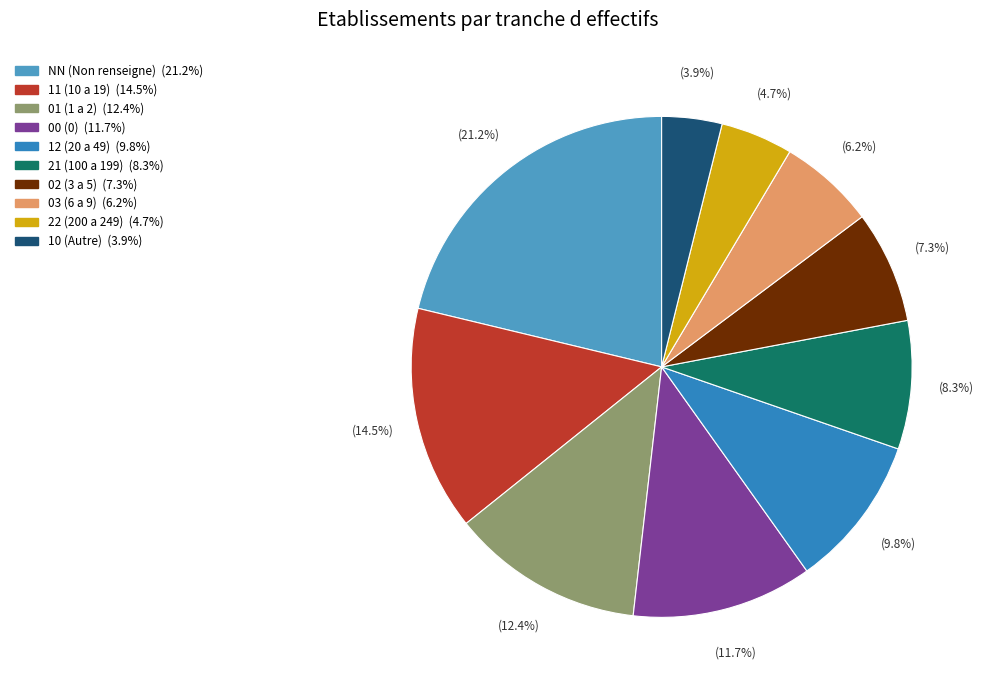

Approximately how many times larger is the value at 01 compared to 22?

2.7